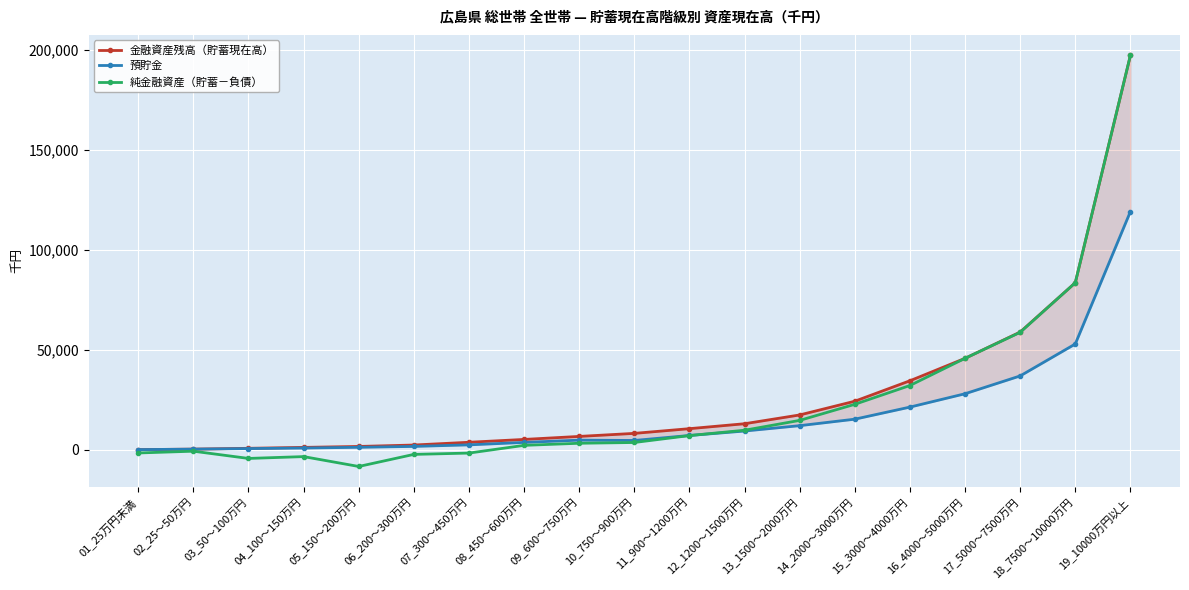

The 金融資産残高（貯蓄現在高） series shows 75993 at 16_4000～5000万円. True or false?

False